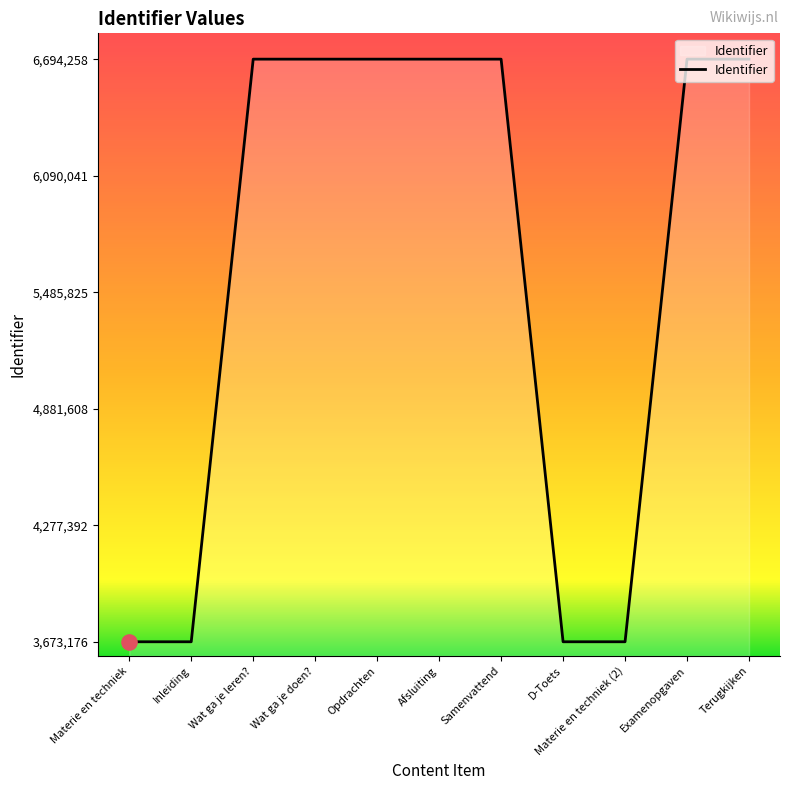

Approximately how many times larger is the value at Materie en techniek (2) compared to Inleiding?

1.0